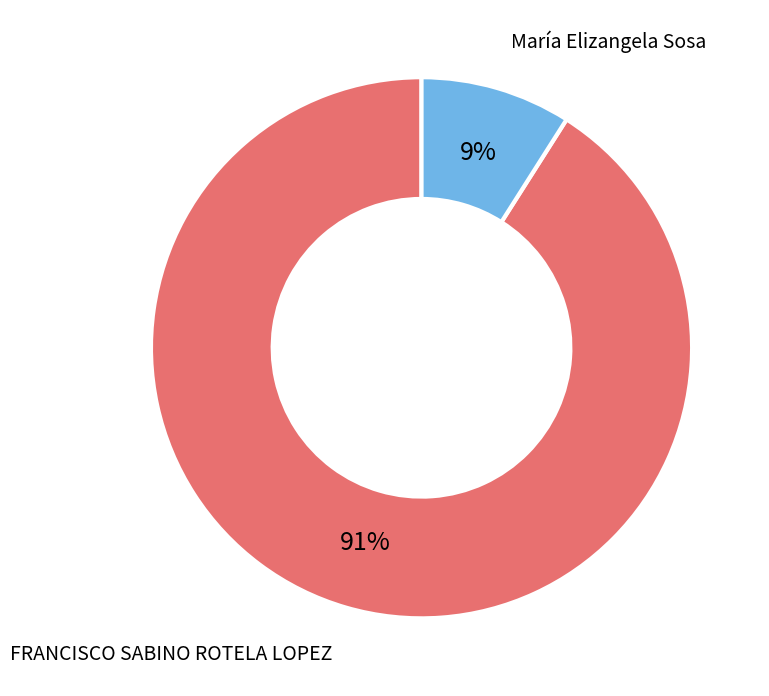

Does FRANCISCO SABINO ROTELA LOPEZ represent more than half of the total?

Yes